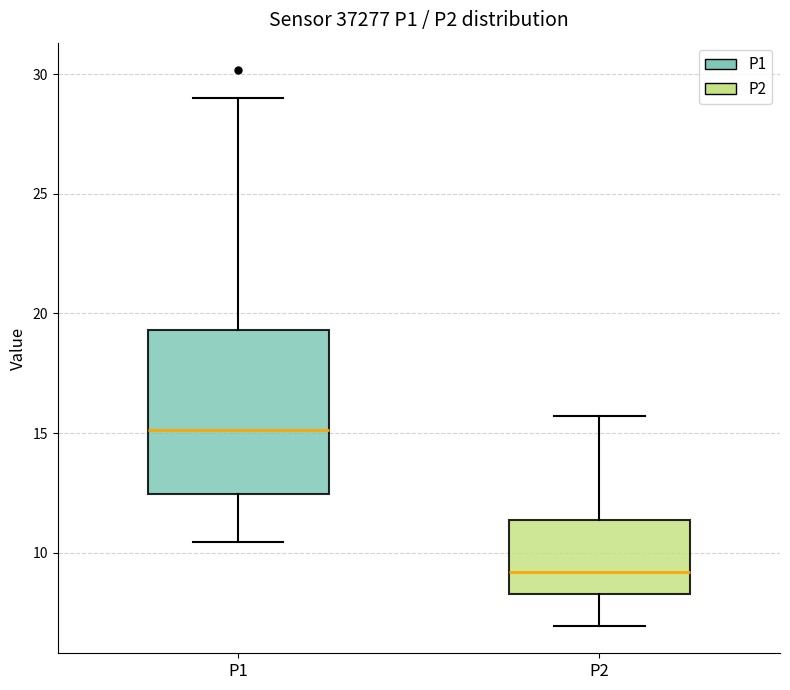

Where does the lower whisker of the box for P1 end on the y-axis? The values are not printed on the chart, so give them approximately, as read against the axis.

10.5